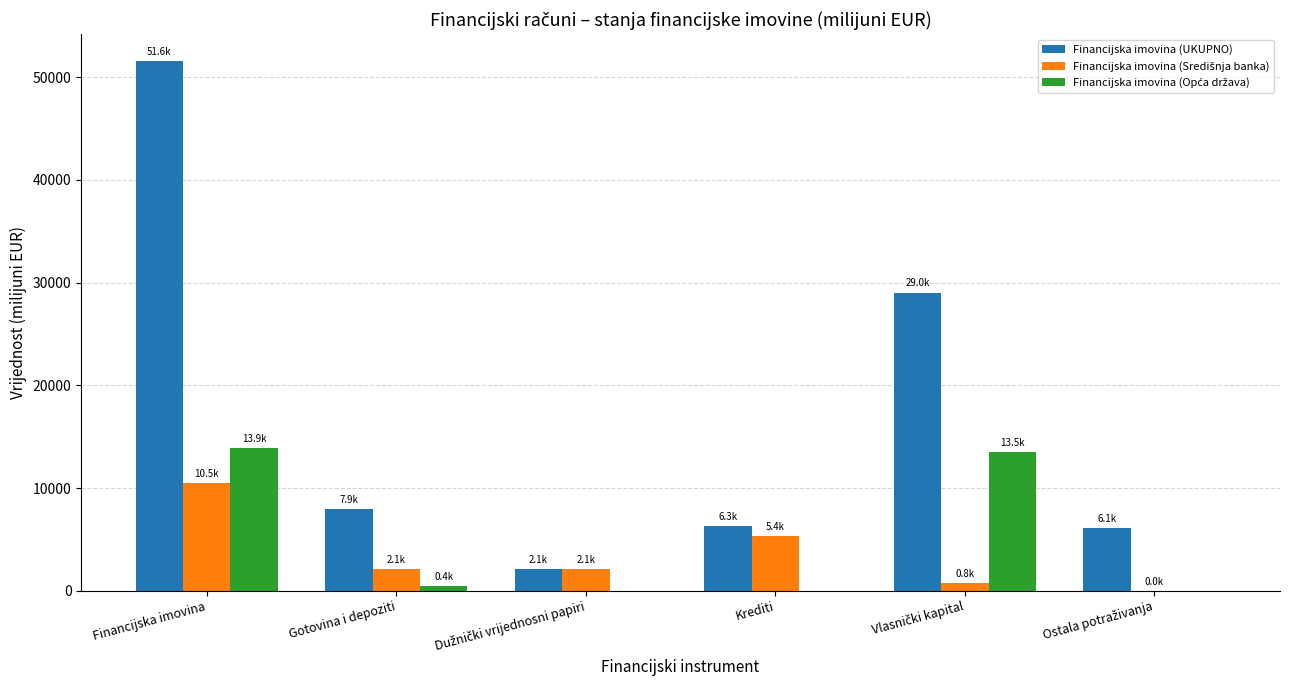

What is the highest value of the Financijska imovina (UKUPNO) series?

51609.2